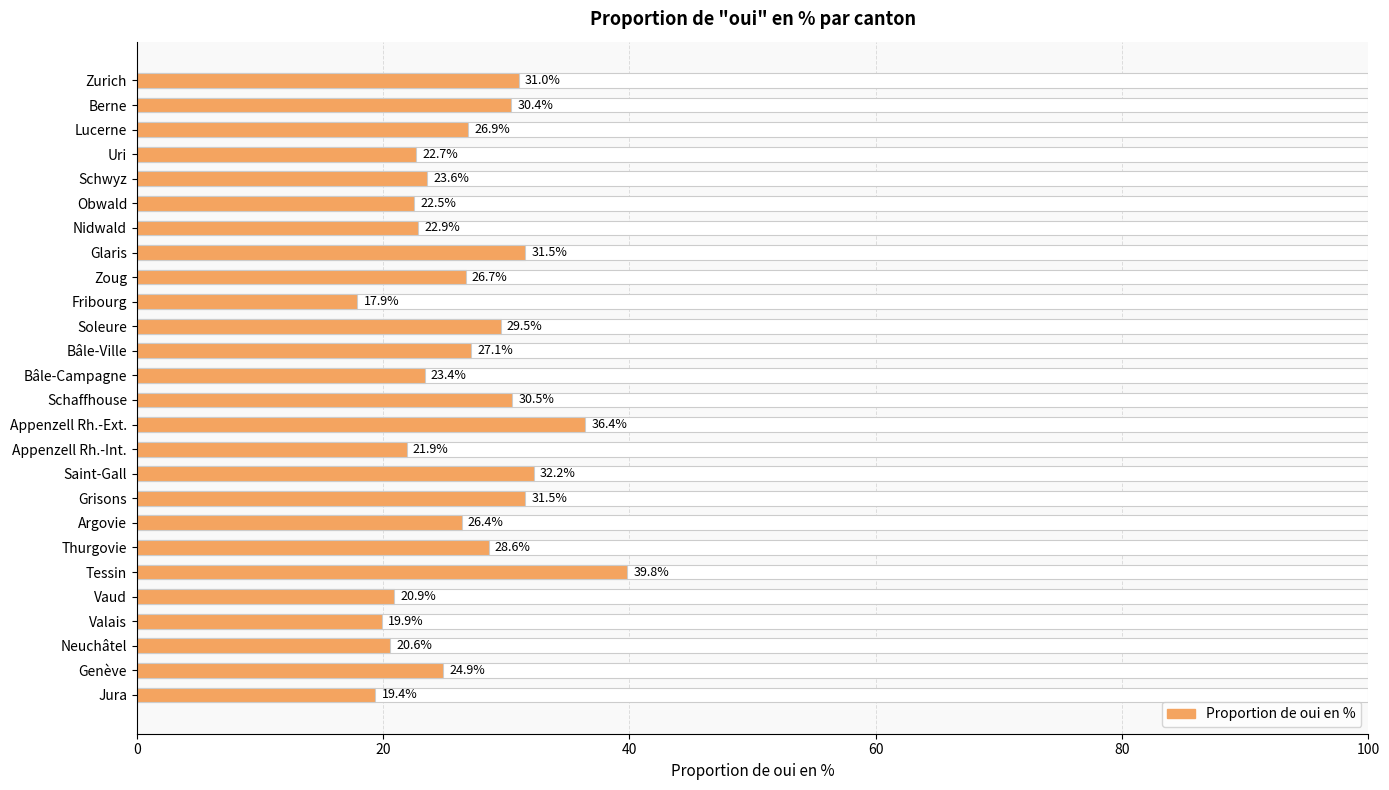

What is the sum of the values at 7 and 10?

61.1